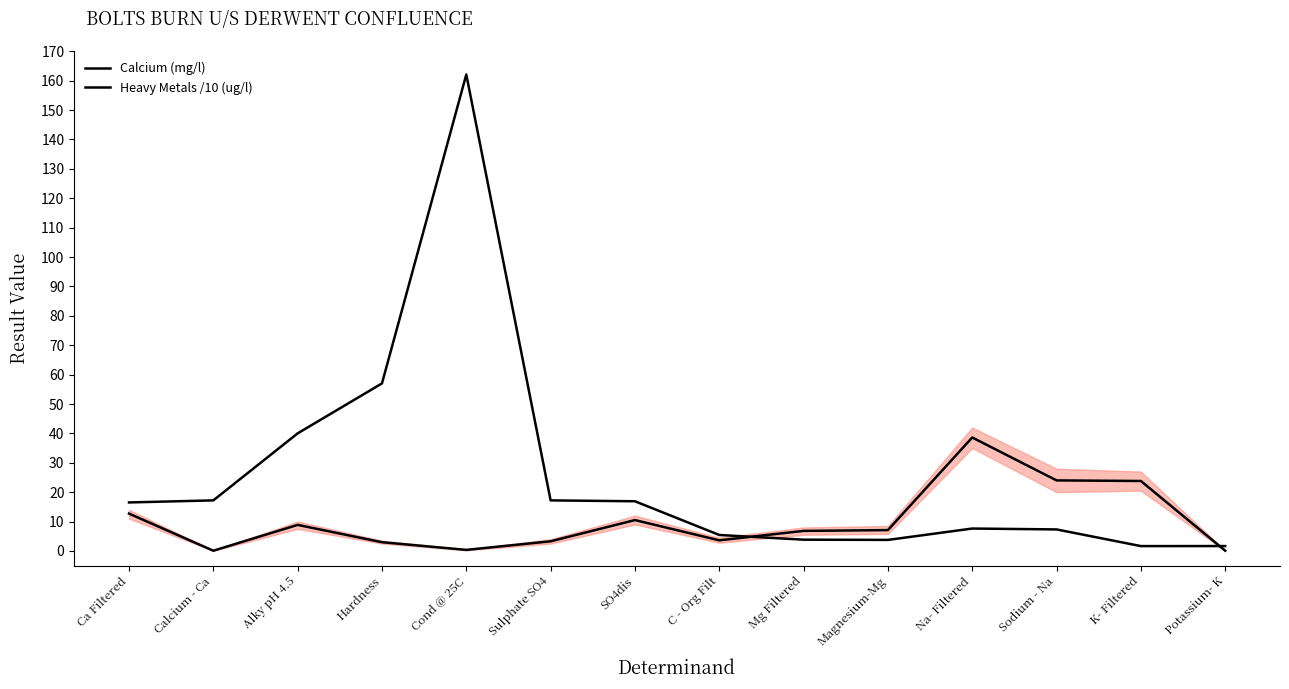

Is this an area chart (filled region under the line)?

No